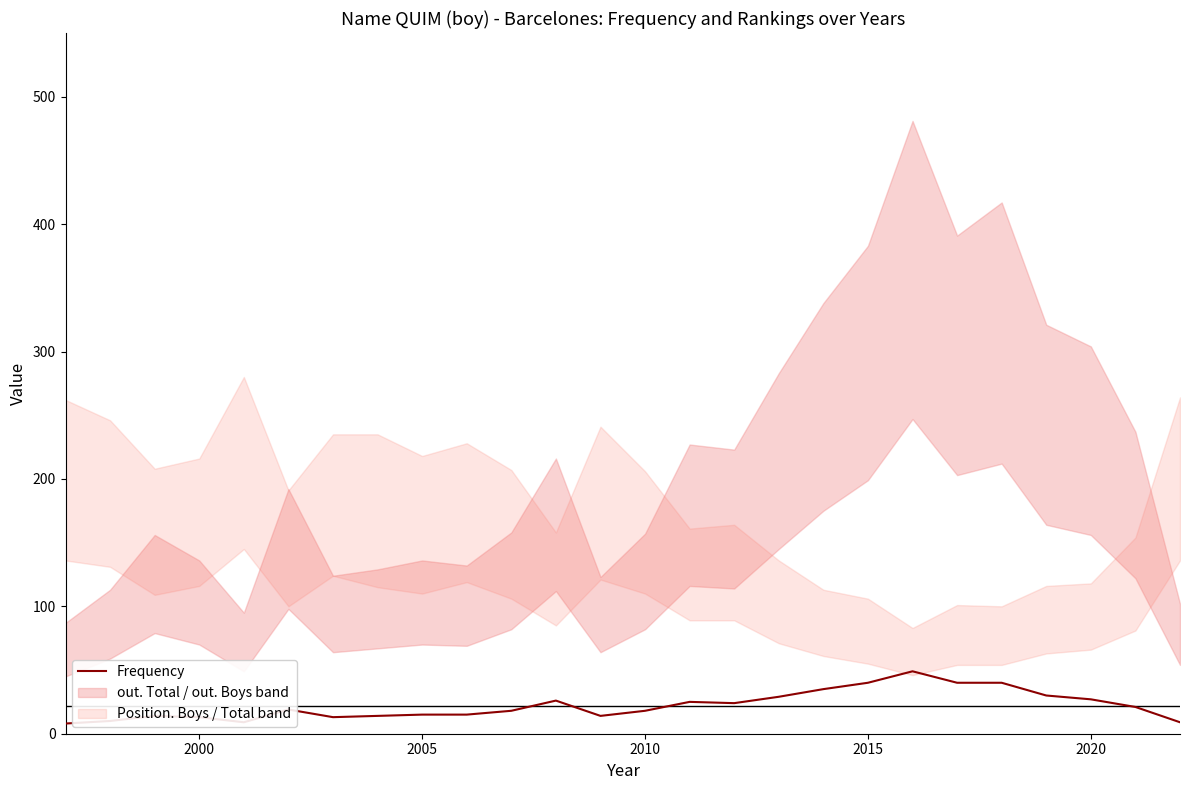

How many points are lower than both their immediate neighbors (excluding endpoints)?

4